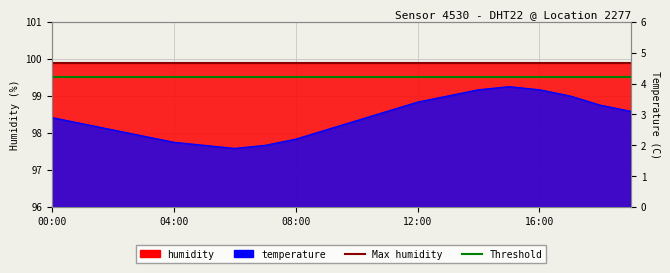

How many interior local valleys (lower than both neighbors) does the data have?

1